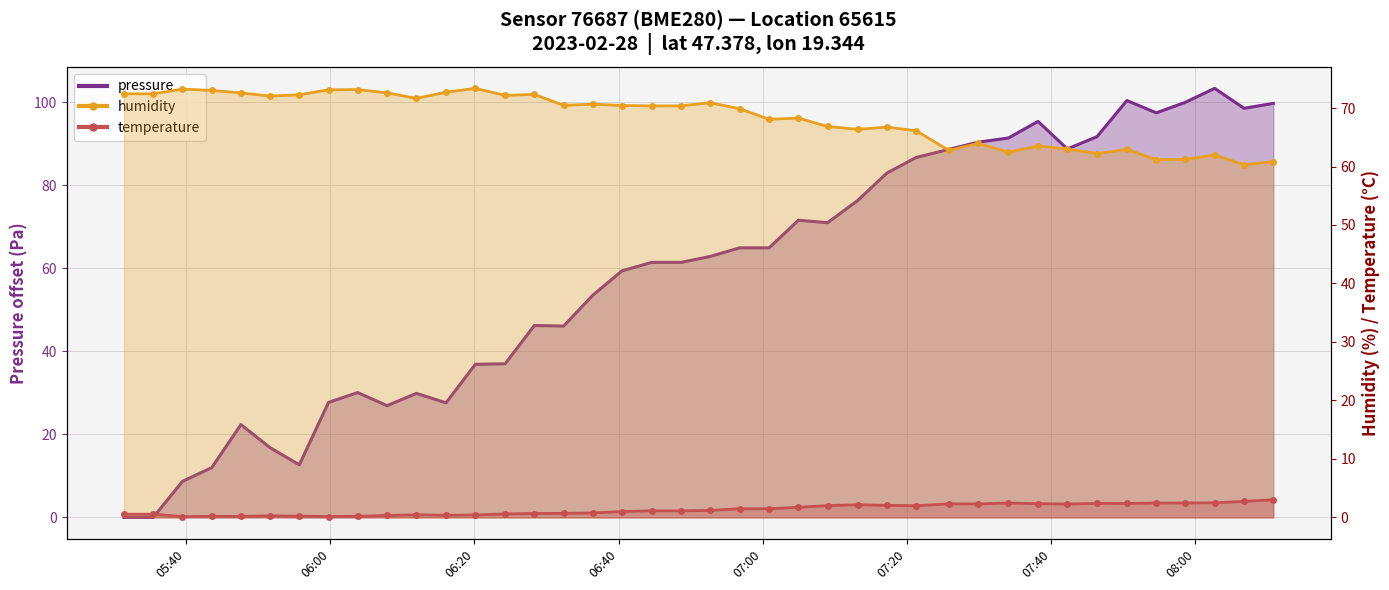

How many distinct data groups are displayed?

3